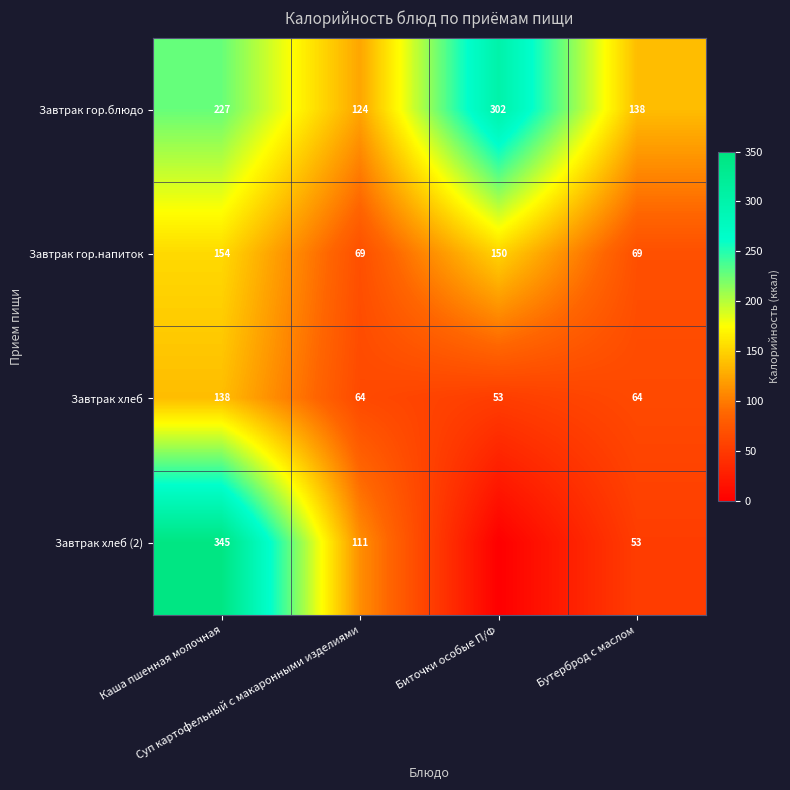

What is the maximum value for Завтрак гор.блюдо?

302